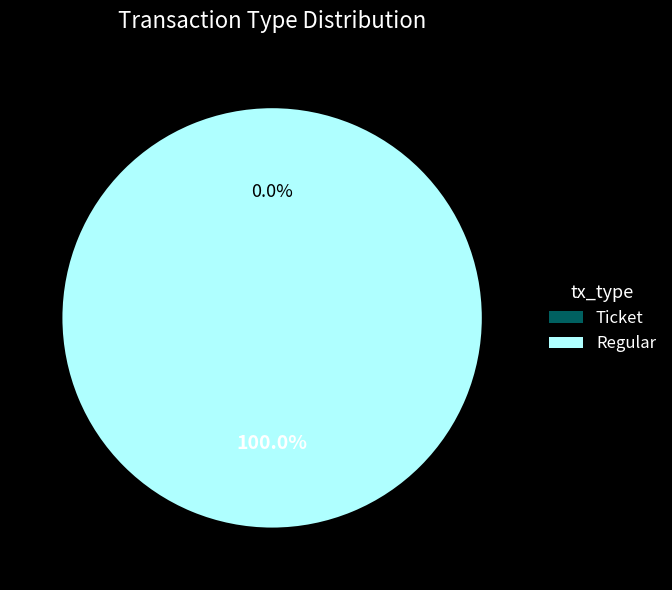

Is Regular the majority of the pie?

Yes